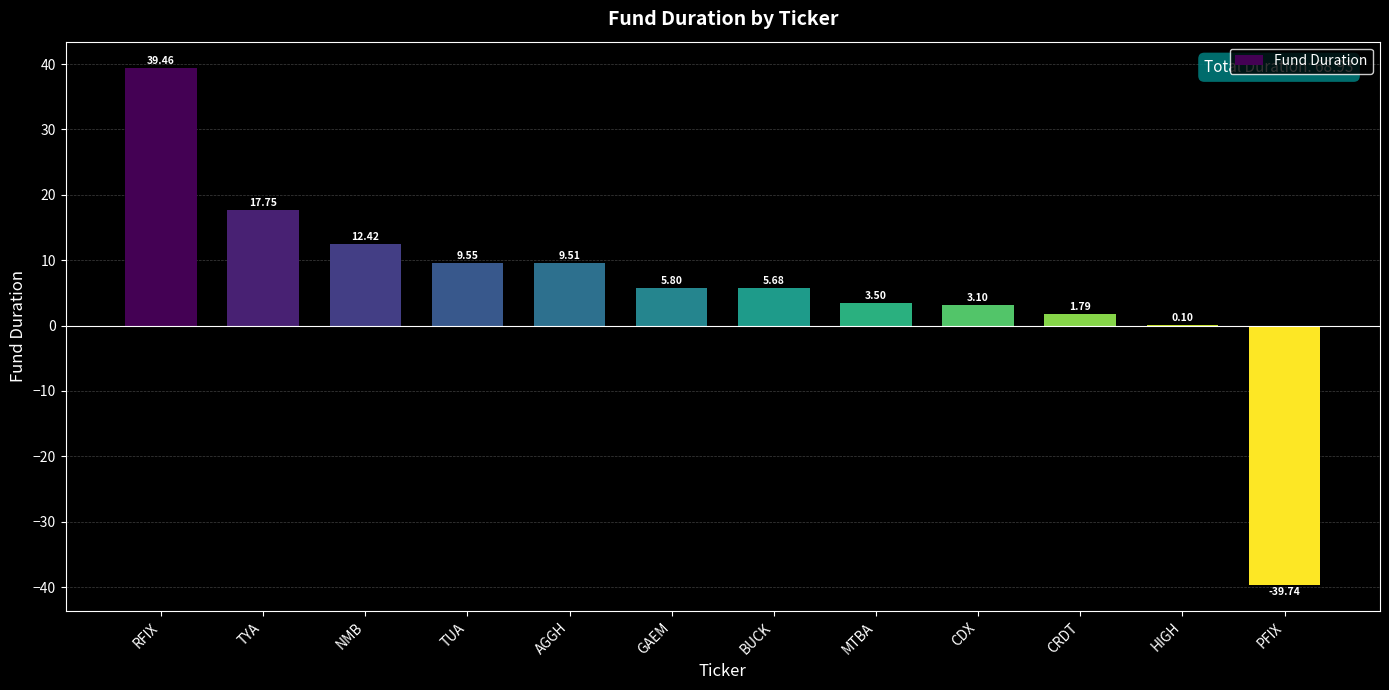

The value at TYA is 17.8. True or false?

True